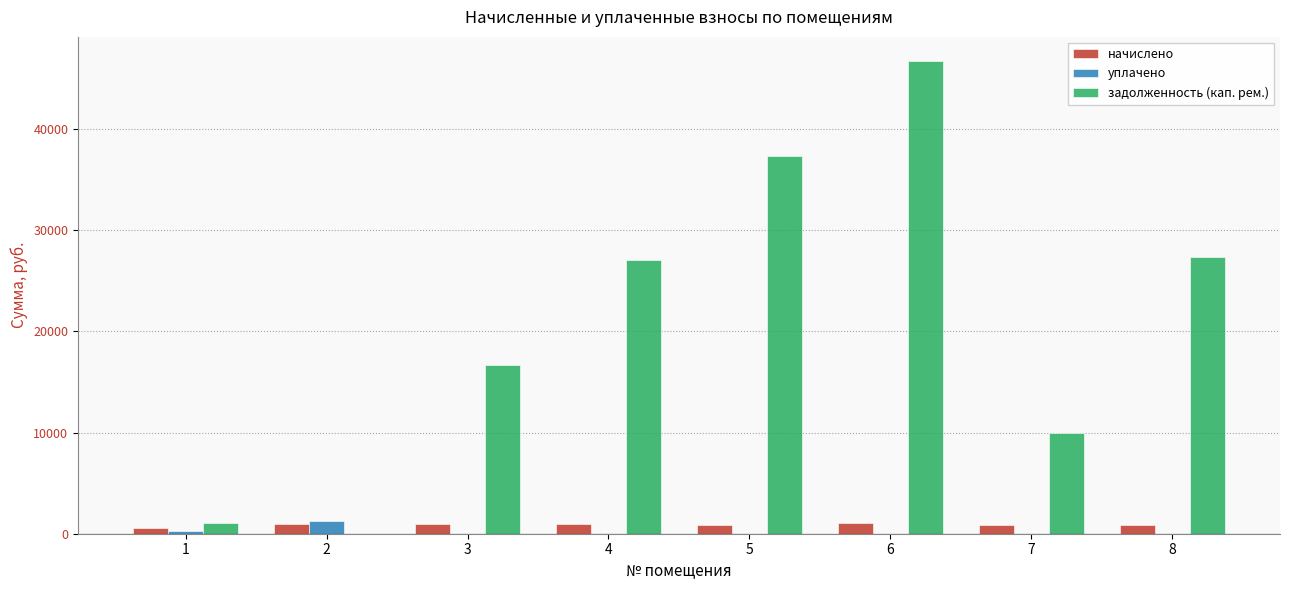

What is the sum of all задолженность (кап. рем.) values?

166158.0